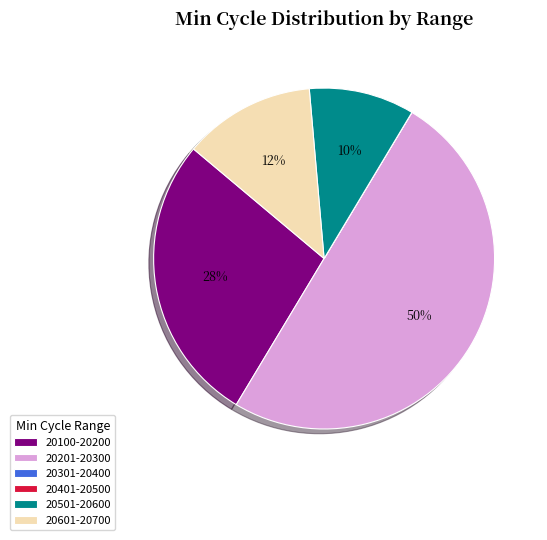

What is the largest slice in the pie chart?

20201-20300